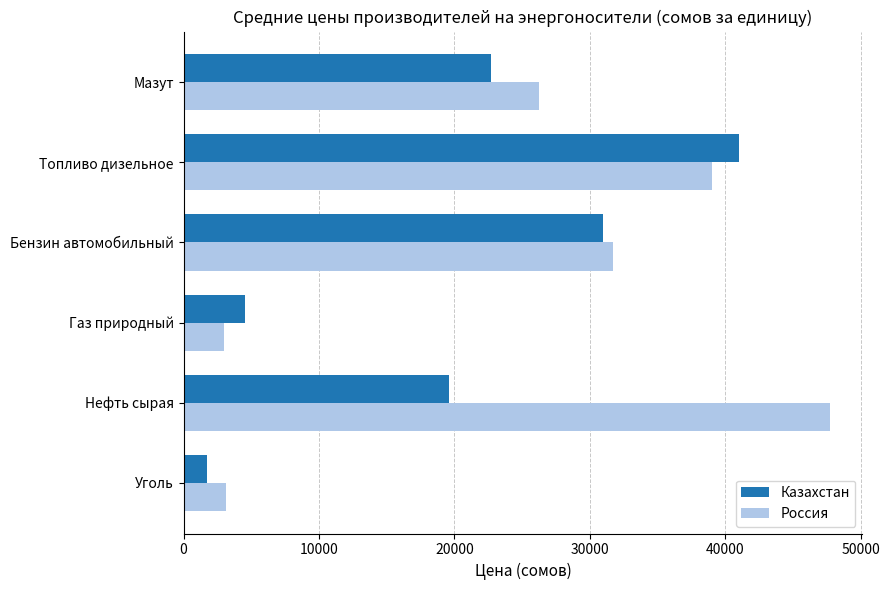

What are all the series names shown in the legend?

Казахстан, Россия